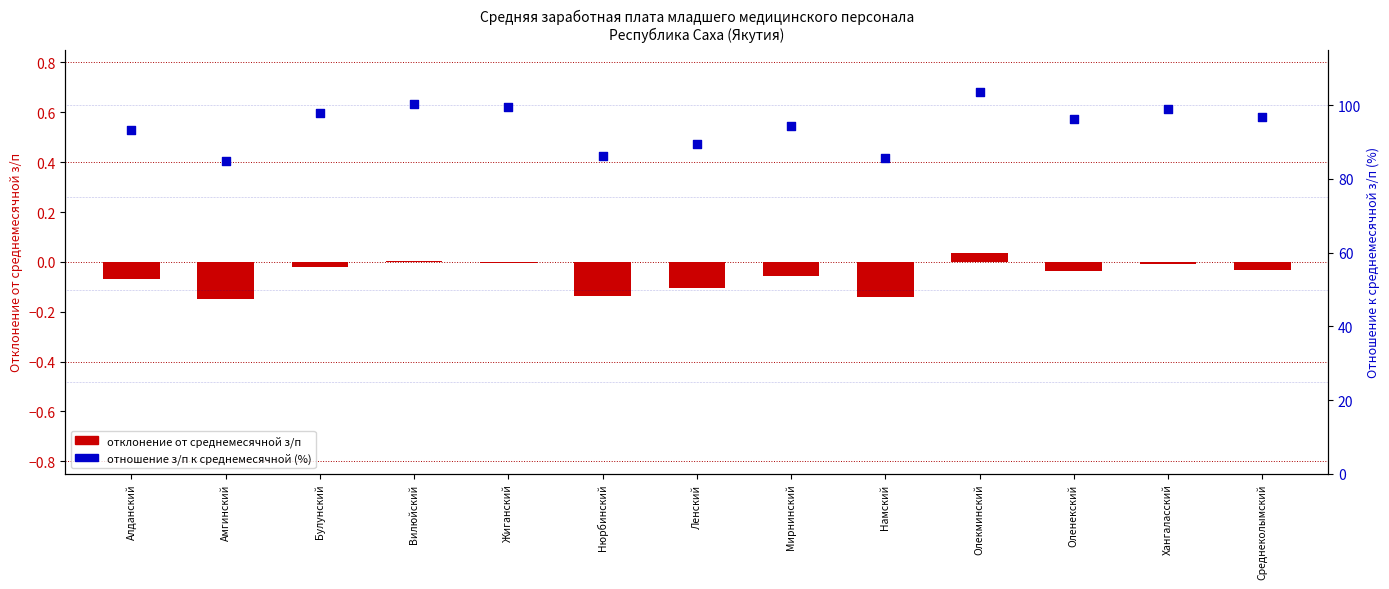

Is the value of отношение з/п к среднемесячной (%) at Намский greater than the value of отклонение от среднего at Оленекский?

Yes